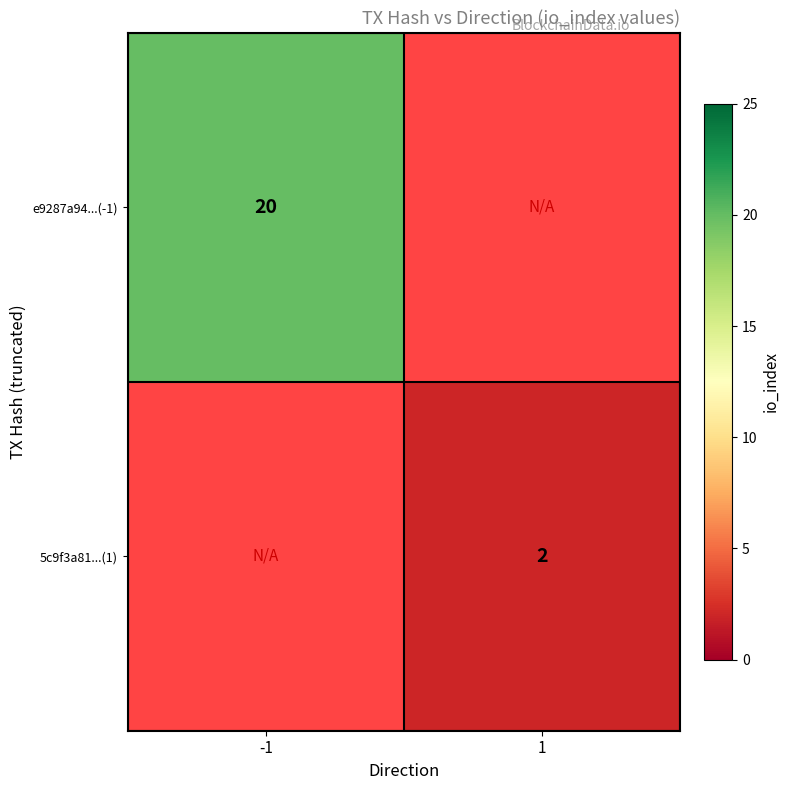

At how many categories does at least one series exceed 9?

1